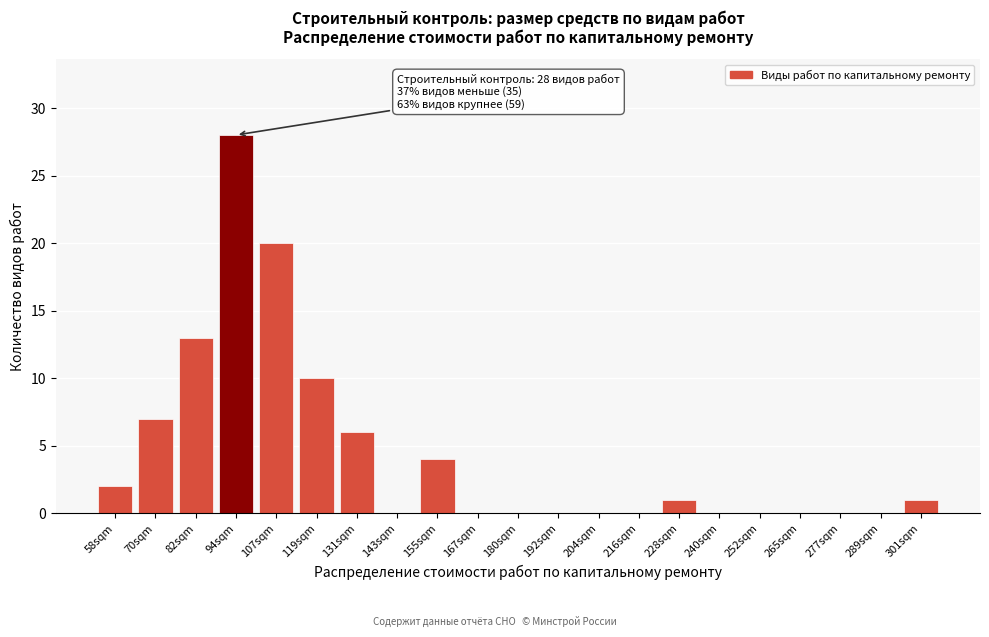

Reading left to right, list all the values displayed in this chart.

58sqm=2	70sqm=7	82sqm=13	94sqm=28	107sqm=20	119sqm=10	131sqm=6	143sqm=0	155sqm=4	167sqm=0	180sqm=0	192sqm=0	204sqm=0	216sqm=0	228sqm=1	240sqm=0	252sqm=0	265sqm=0	277sqm=0	289sqm=0	301sqm=1